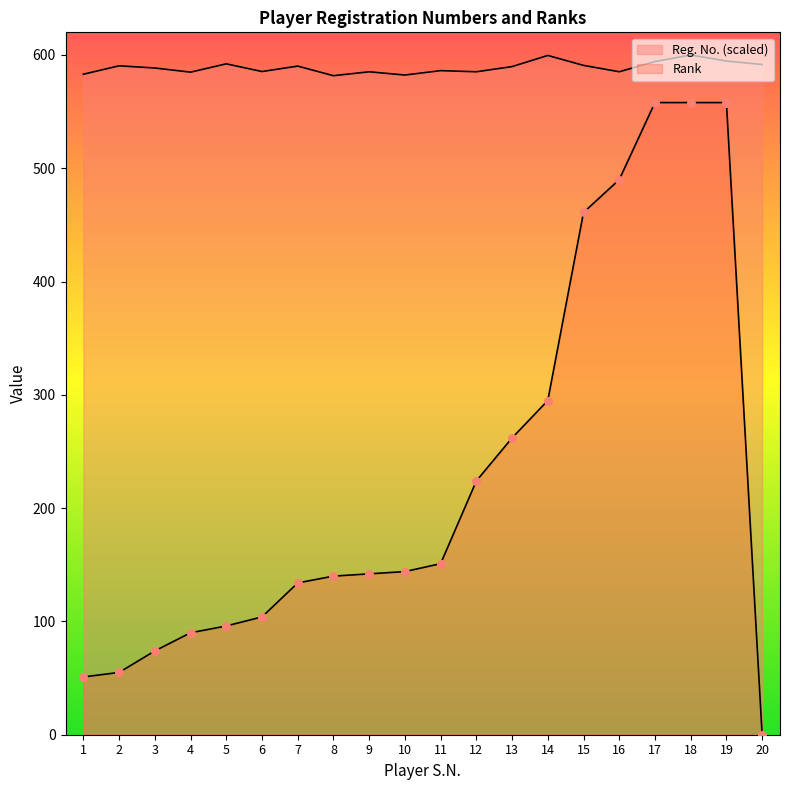

What is the total value across all series at 3?

662.5